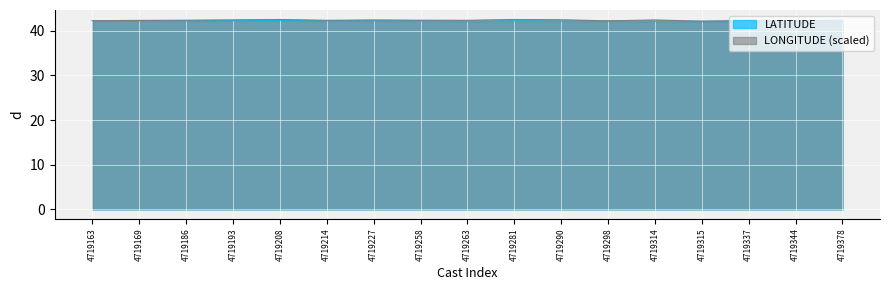

Does the chart display data point markers on the line(s)?

No